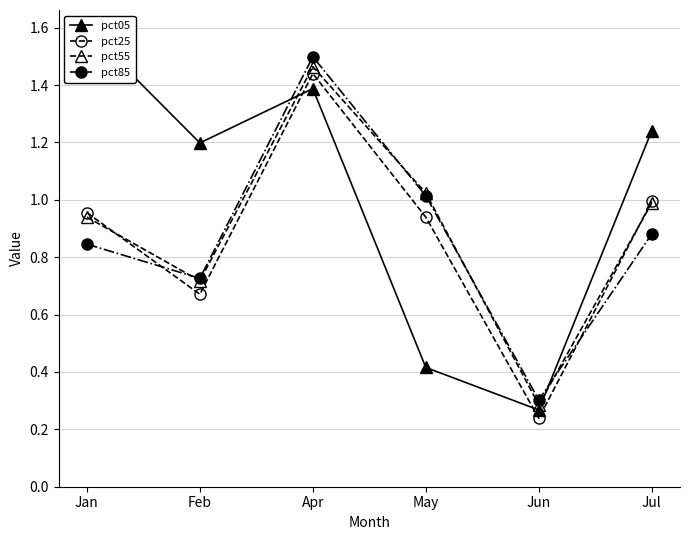

Which label corresponds to the smallest value in the chart?

Jun